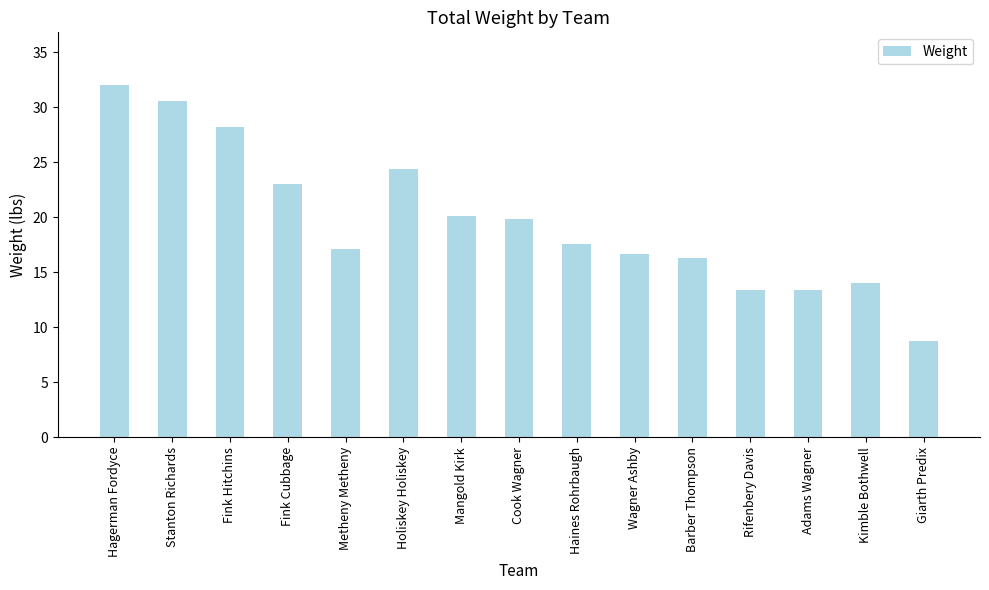

What is the change in value from Metheny Metheny to Holiskey Holiskey?

+7.2